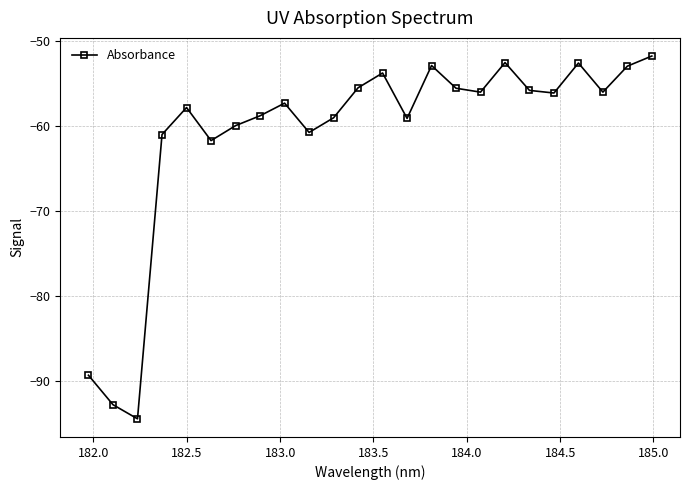

How many interior local valleys (lower than both neighbors) does the data have?

7